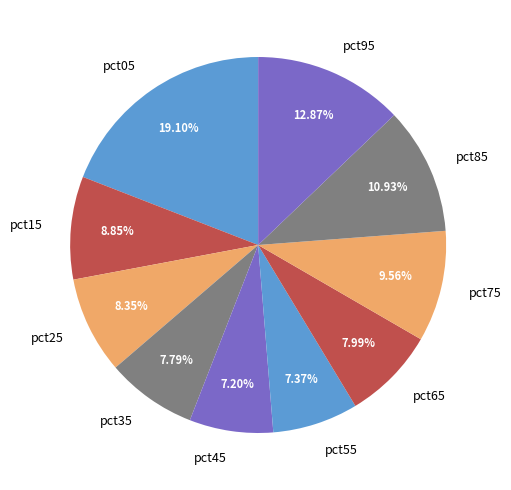

How many slices are in this pie chart?

10